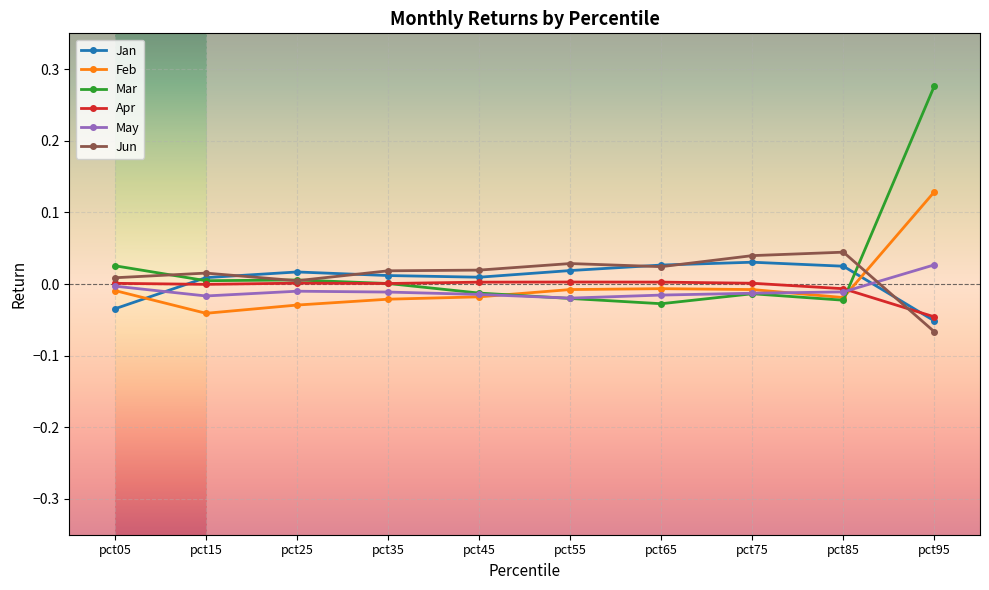

Which series changed the most between pct85 and pct95?

Mar